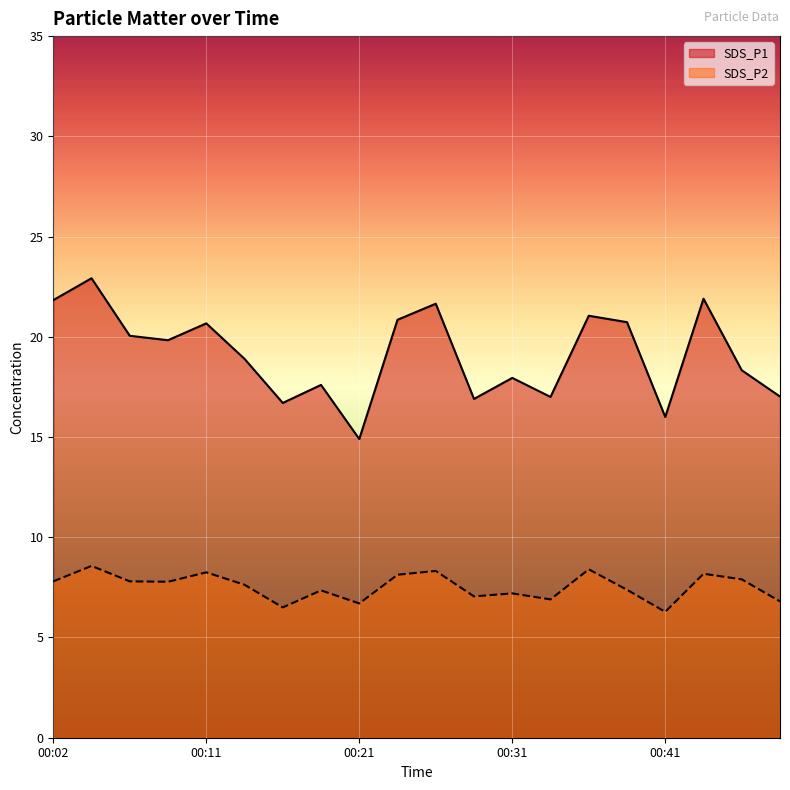

Rank the series by their maximum value, from highest to lowest.

SDS_P1, SDS_P2